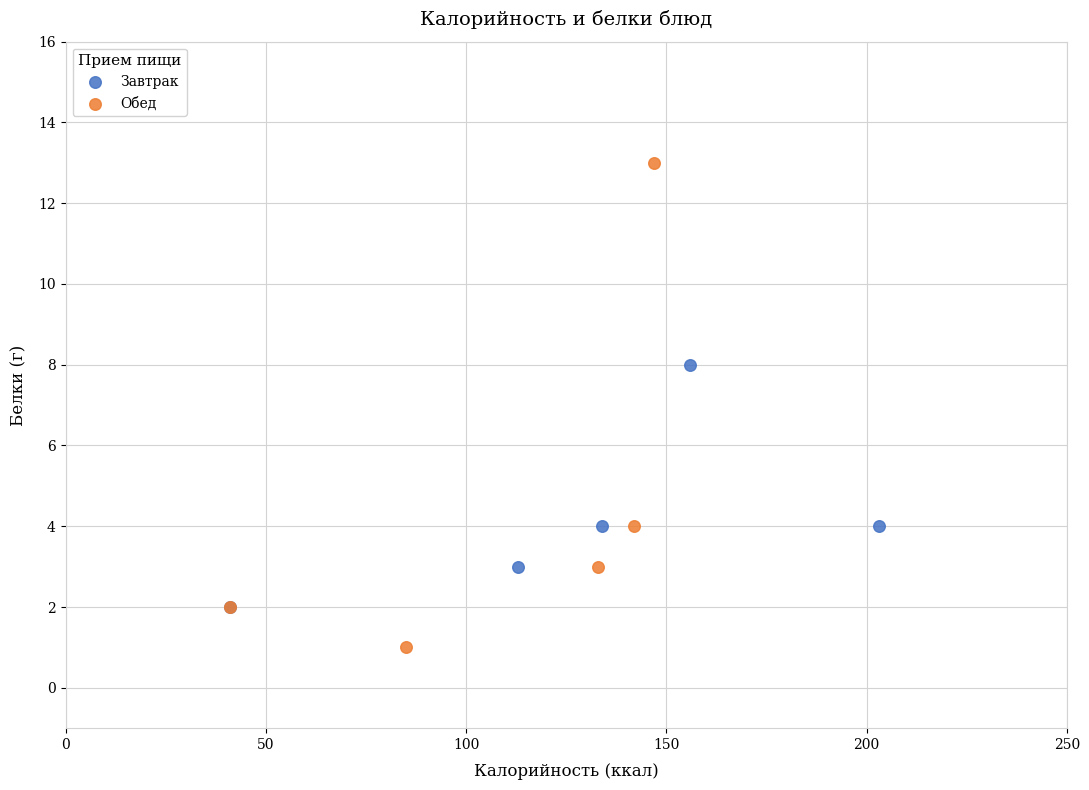

Which series has the widest spread of Y values?

Обед